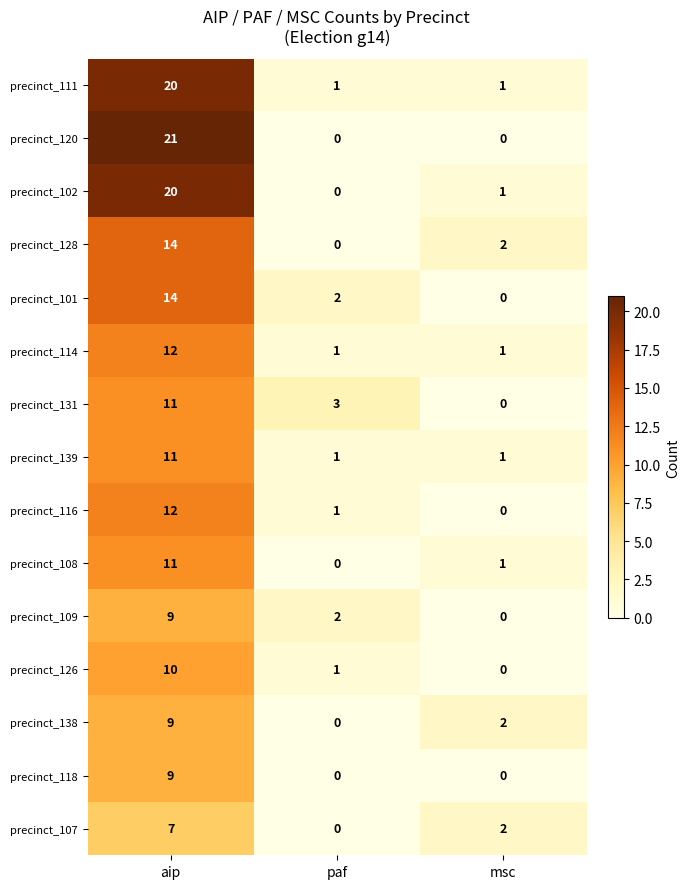

How many values in the precinct_116 series are below 1?

1